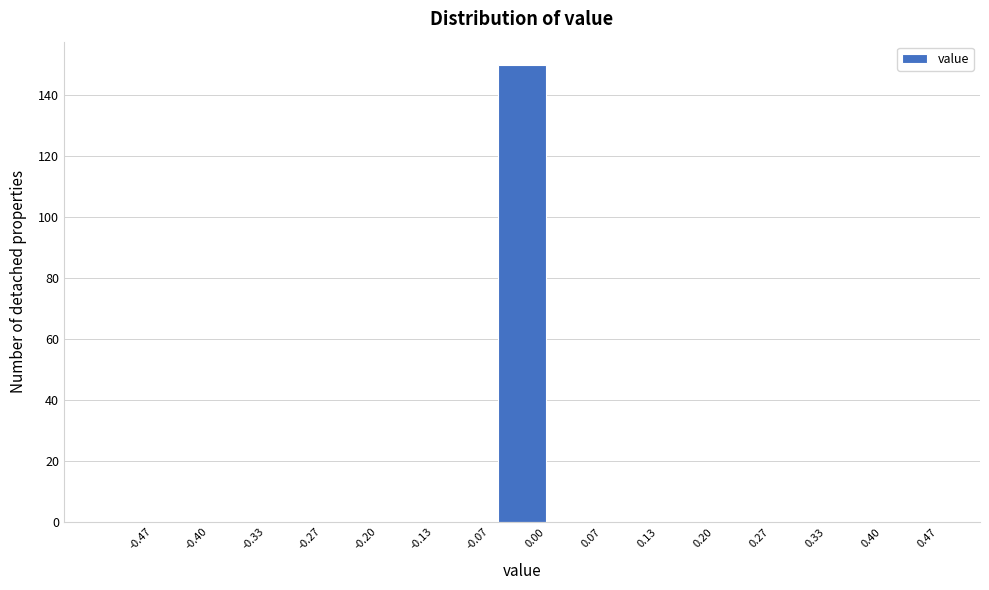

Reading right to left, list all the values displayed in this chart.

0.47=0	0.40=0	0.33=0	0.27=0	0.20=0	0.13=0	0.07=0	0.00=150	-0.07=0	-0.13=0	-0.20=0	-0.27=0	-0.33=0	-0.40=0	-0.47=0